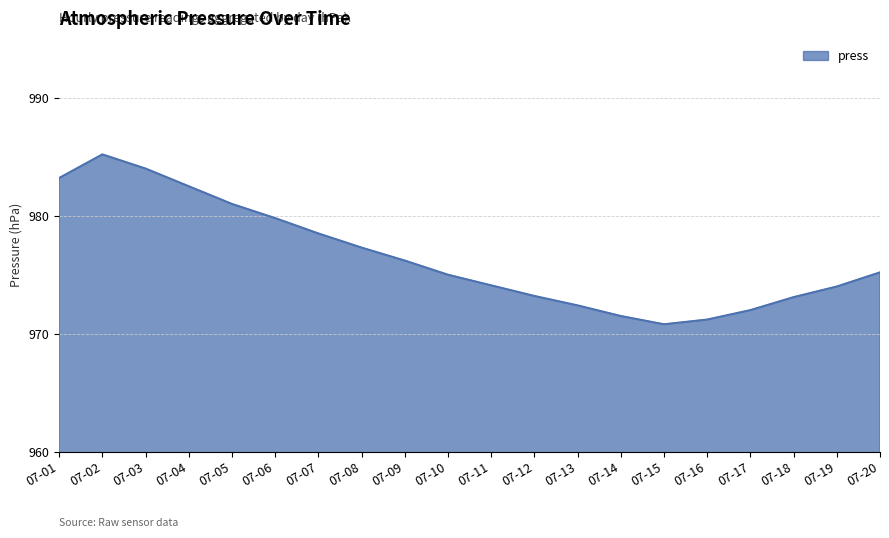

What is the change in value from 07-05 to 07-09?

-4.8